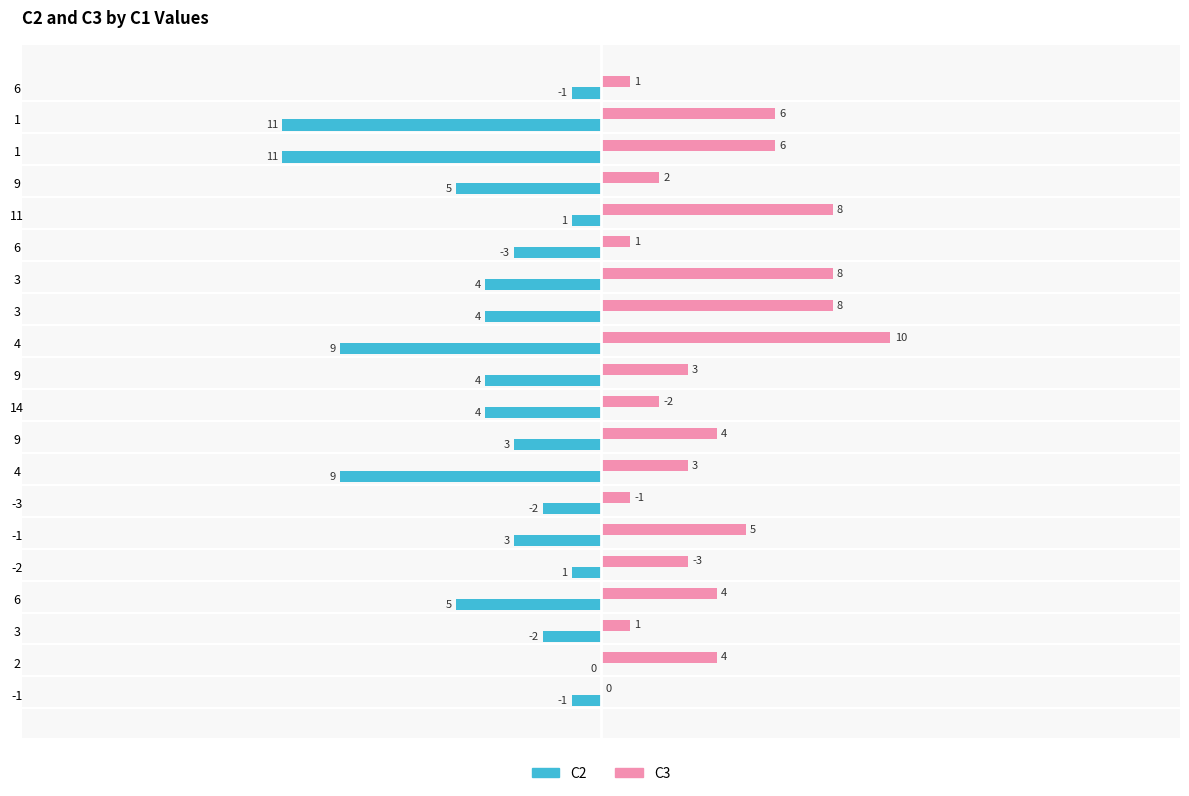

What is the greatest value displayed?

10